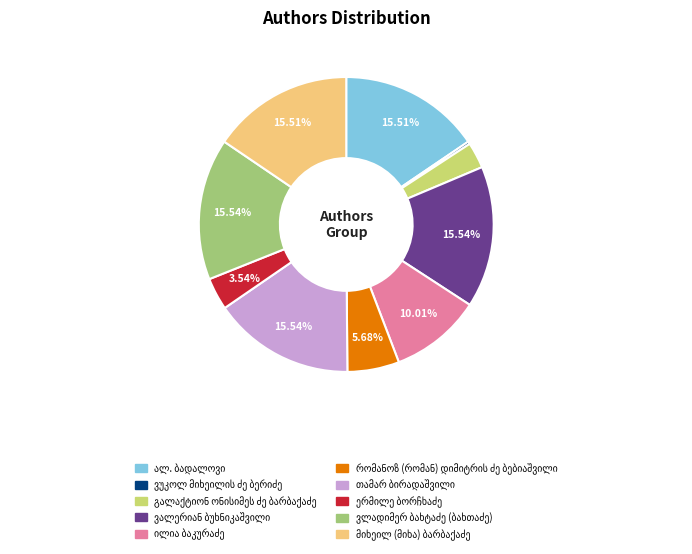

Is there any slice that represents more than half of the pie?

No